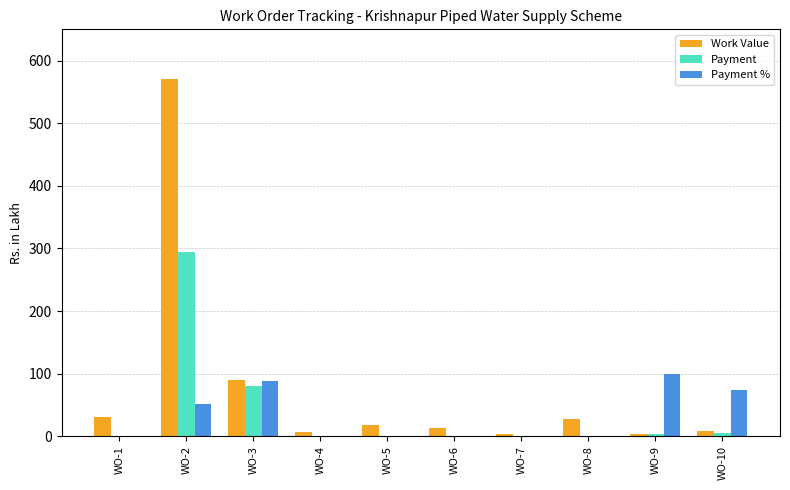

What value does the Work Value series have at WO-5?

18.6